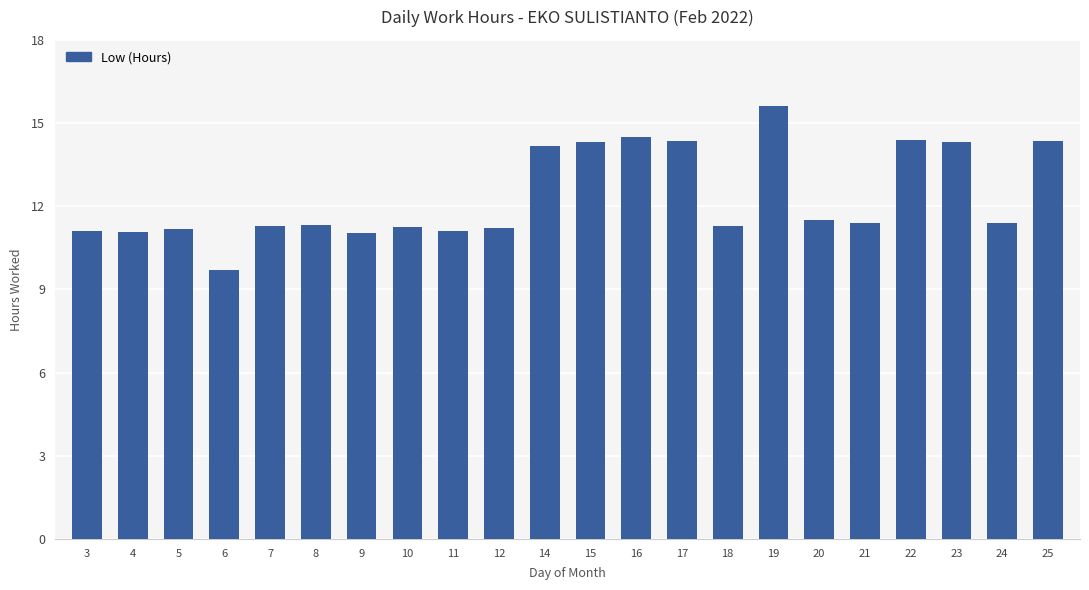

What is the ratio of the value at 8 to the value at 17?

0.8